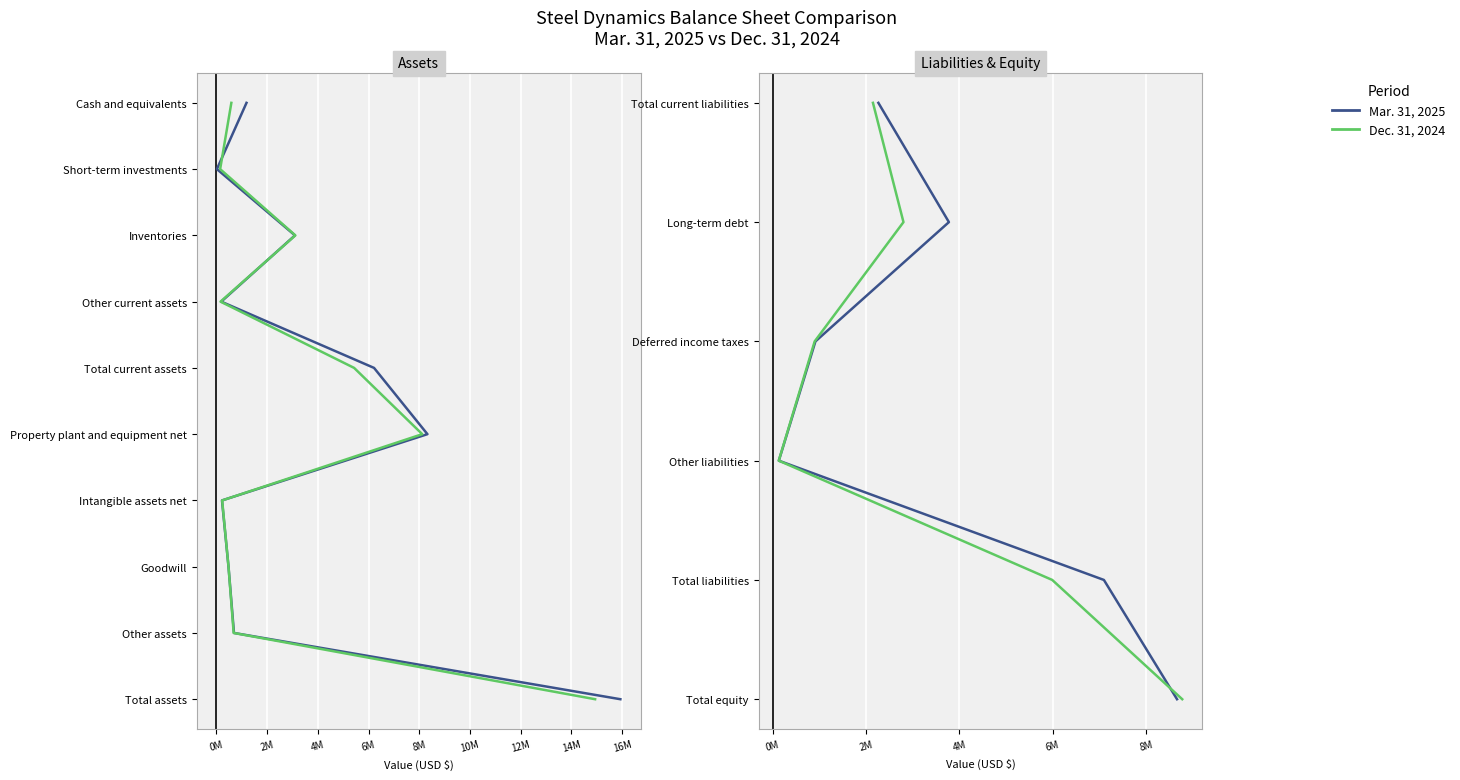

What are all the series names shown in the legend?

Mar. 31, 2025, Dec. 31, 2024